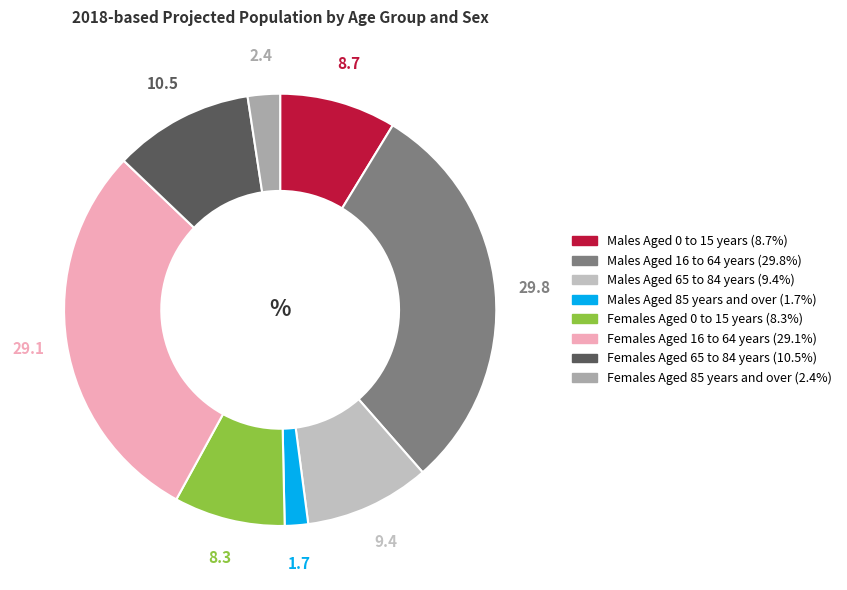

Count the number of slices in the pie.

8